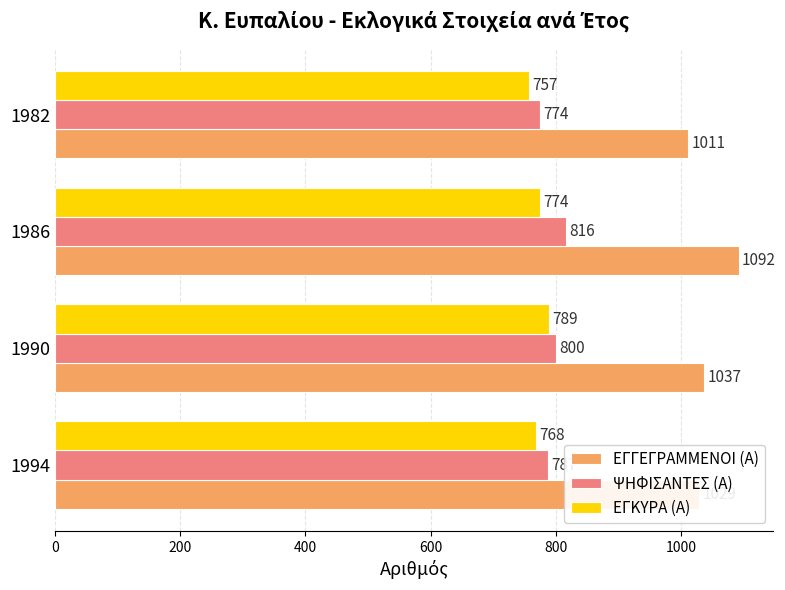

What is the difference between the ΨΗΦΙΣΑΝΤΕΣ (Α) values at 1986 and 1990?

16